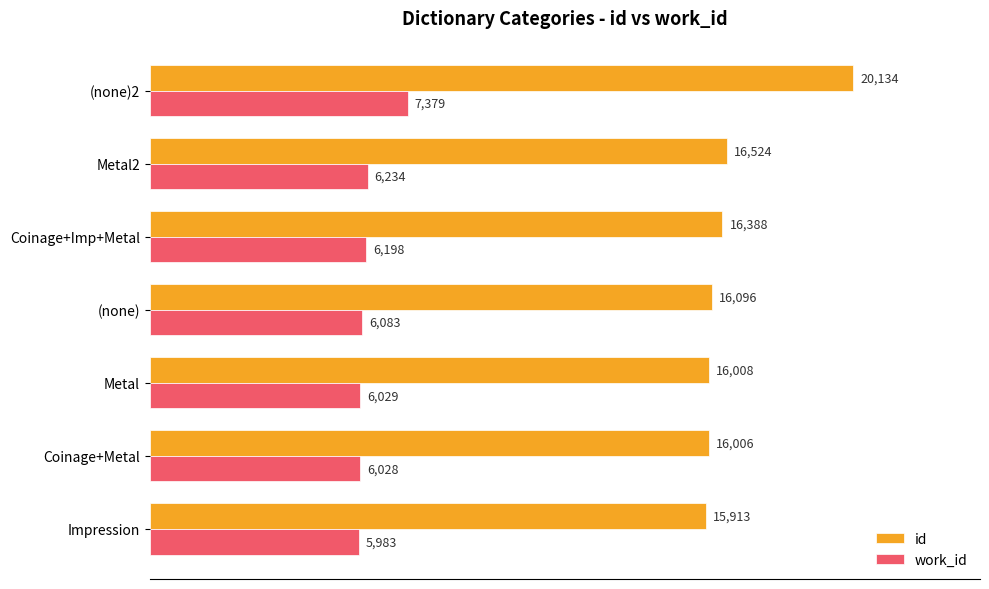

Which series changed the most between (none) and (none)2?

id